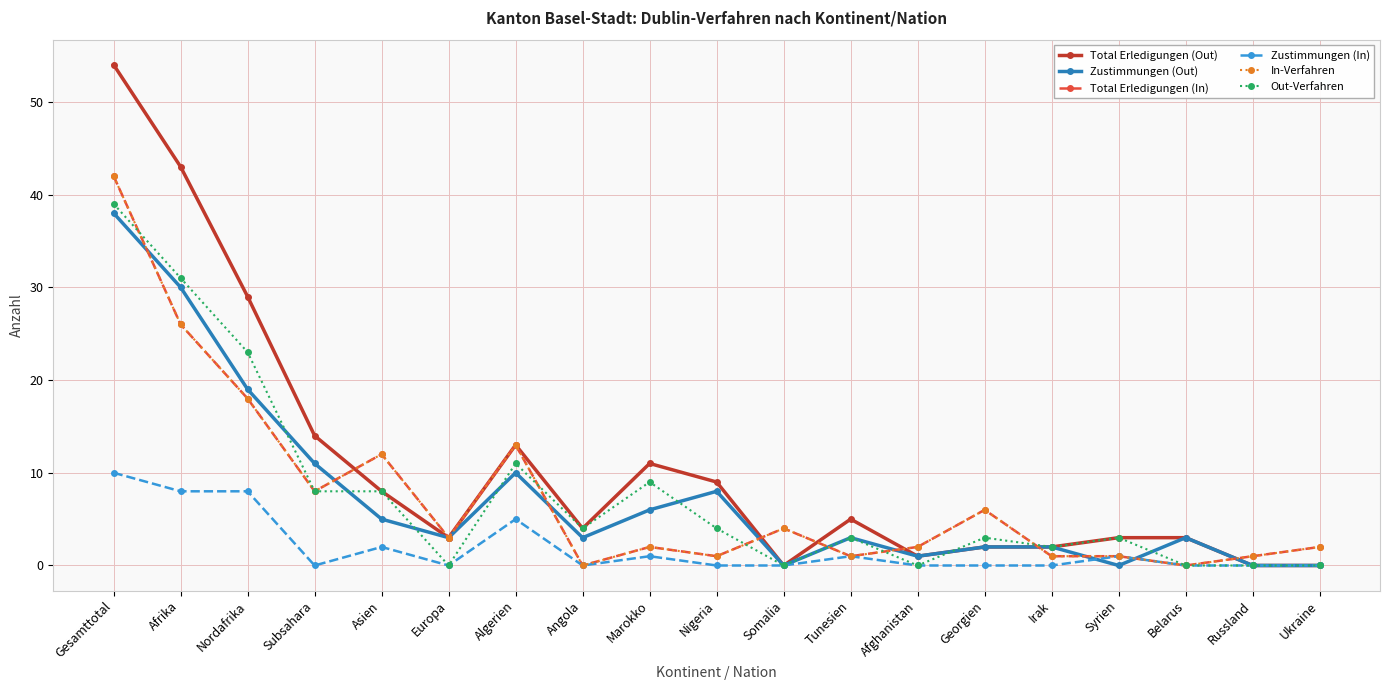

Is this an area chart (filled region under the line)?

No